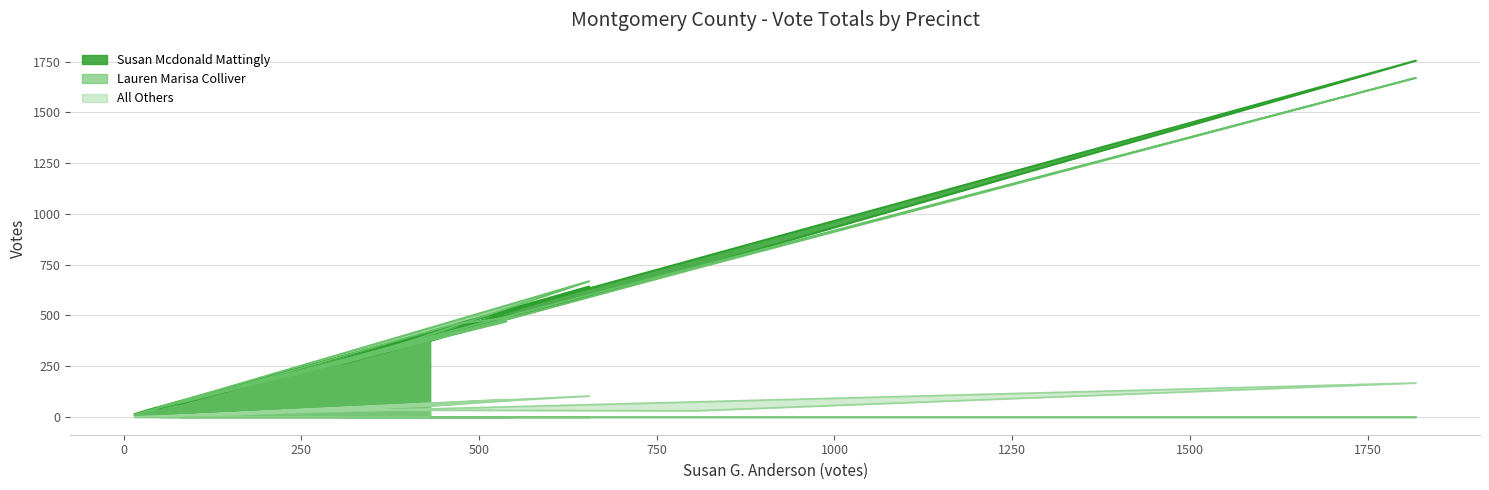

List the labels in order of Susan Mcdonald Mattingly value, smallest first.

Provisional, ##pe - Central Absentee, 603 - Precinct F-3, 501 - Precinct E-1, 503 - Precinct E-3, 702 - Precinct G-2, 102 - Precinct A-2, 601 - Precinct F-1, 103 - Precinct A-3, 602 - Precinct F-2, 701 - Precinct G-1, ##ab - Central Absentee, ##ev - Central Absentee